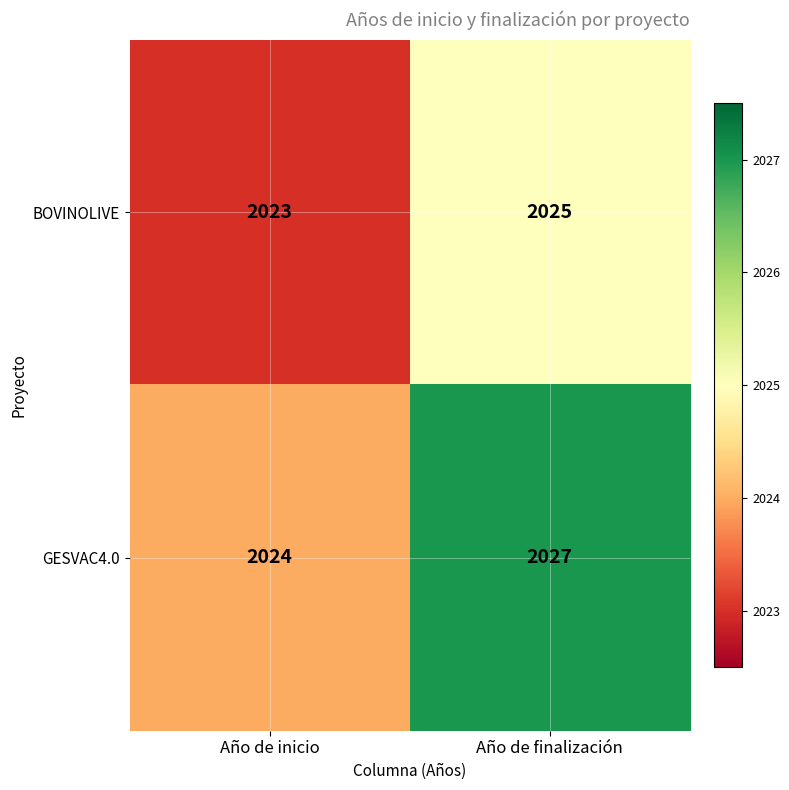

Reading left to right, extract all data points from this chart.

BOVINOLIVE: Año de inicio=2023	Año de finalización=2025
GESVAC4.0: Año de inicio=2024	Año de finalización=2027